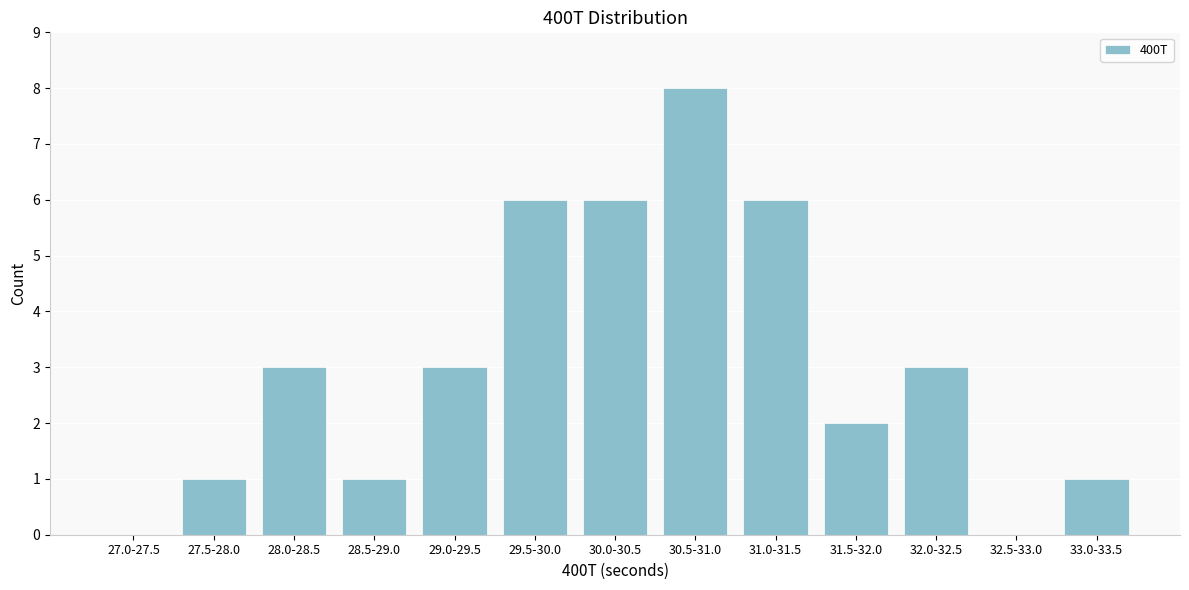

Reading left to right, list all the values displayed in this chart.

27.0-27.5=0	27.5-28.0=1	28.0-28.5=3	28.5-29.0=1	29.0-29.5=3	29.5-30.0=6	30.0-30.5=6	30.5-31.0=8	31.0-31.5=6	31.5-32.0=2	32.0-32.5=3	32.5-33.0=0	33.0-33.5=1